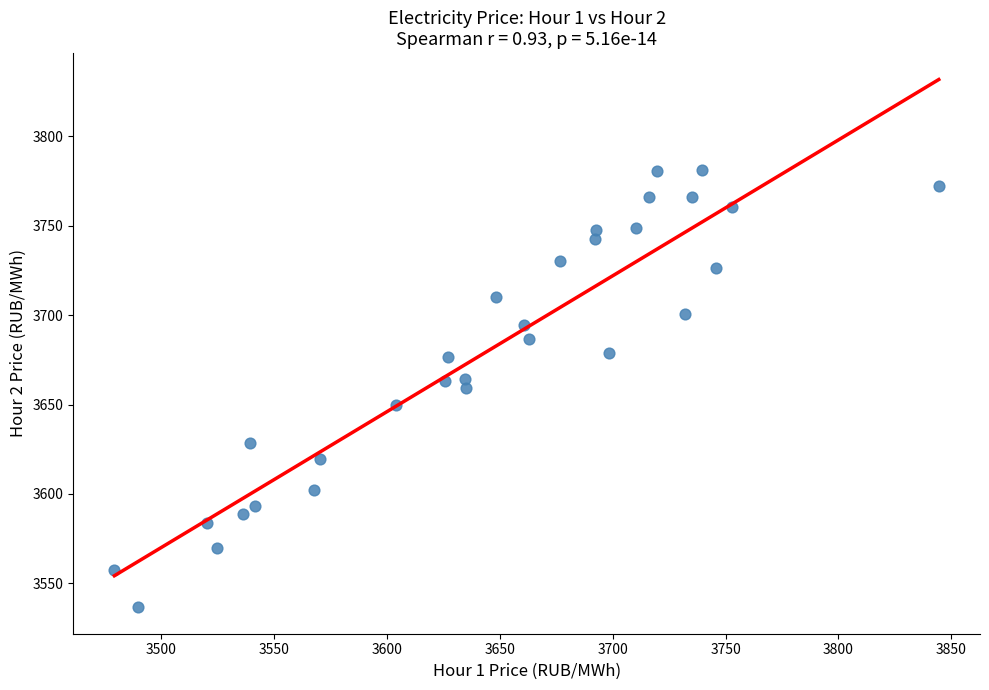

What is the range of Y values (max minus min)?

244.7